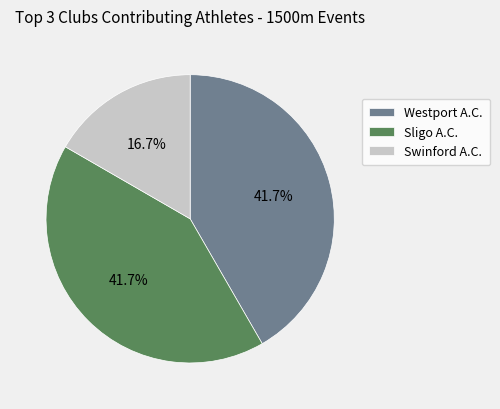

Approximately how many times larger is the value at Sligo A.C. compared to Westport A.C.?

1.0